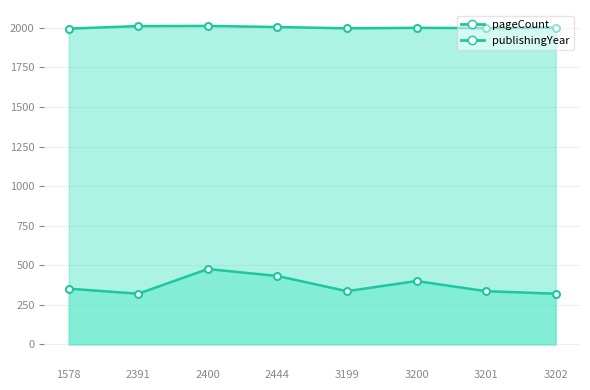

How many data points in publishingYear are less than 2002?

4